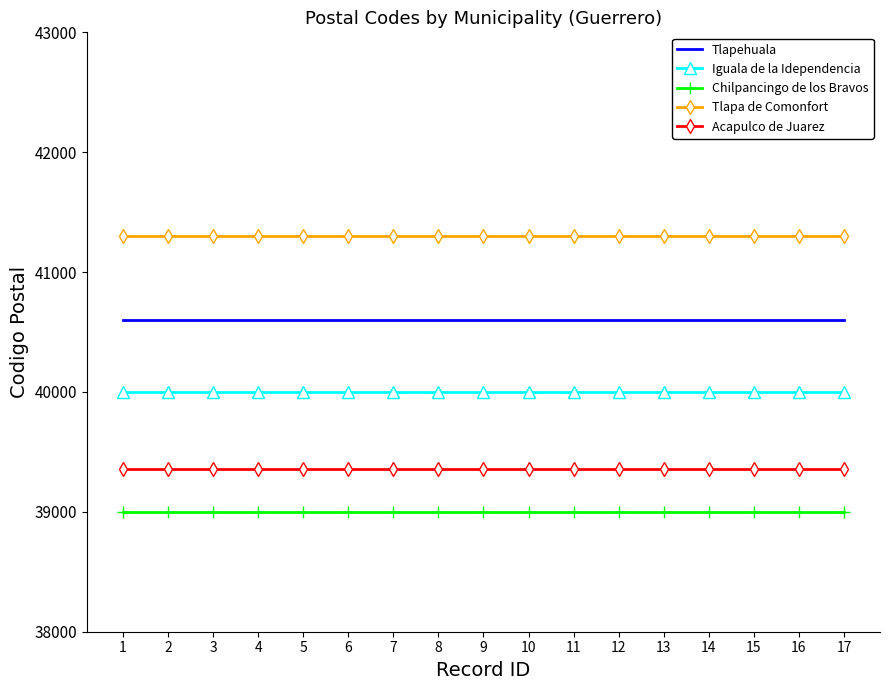

What is the difference between the highest and lowest values at 10?

2304